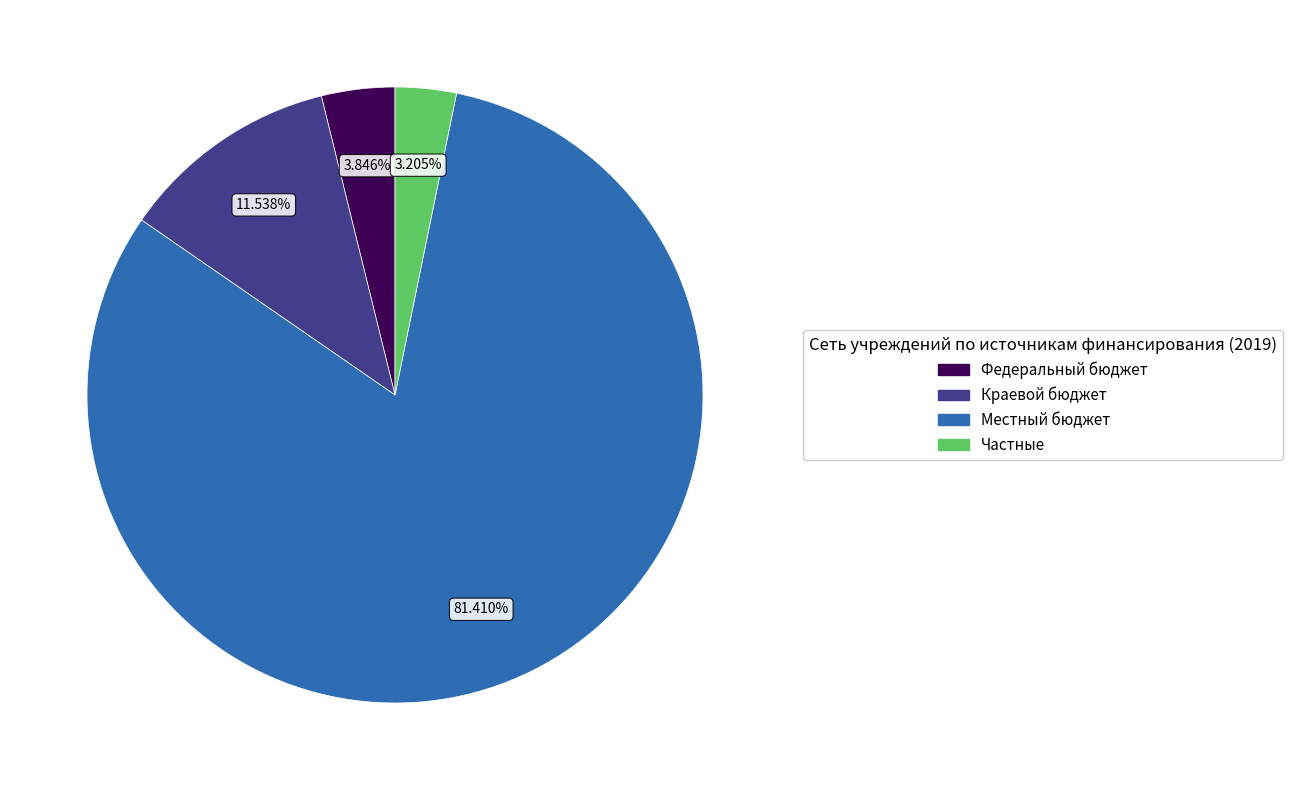

Between Краевой бюджет and Местный бюджет, which is larger?

Местный бюджет